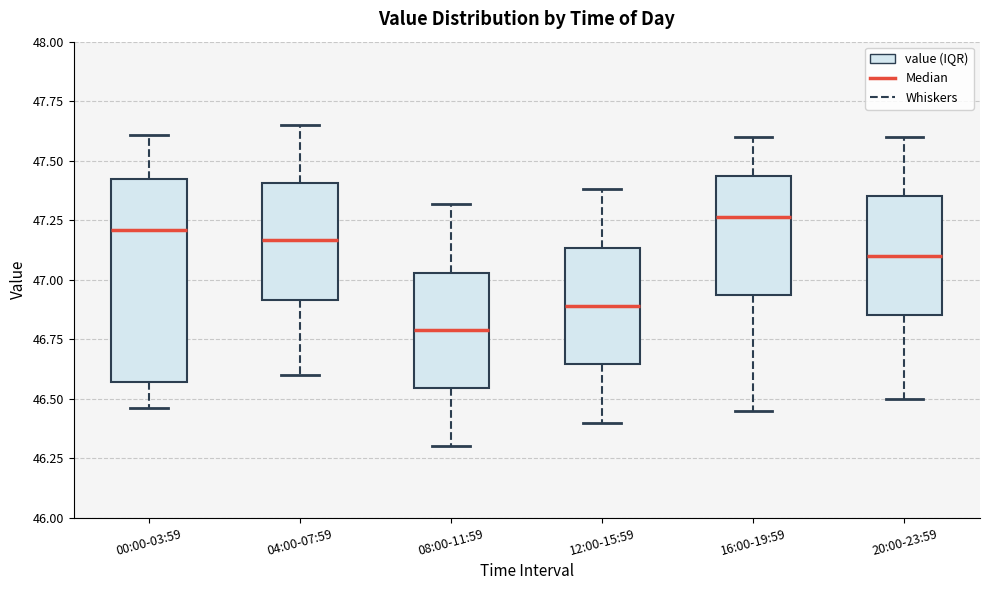

Reading left to right, read every box against the y-axis: the position of its median line, the range the box covers, and the ends of its whiskers. The values are not printed on the chart, so give them approximately, as read against the axis.

00:00-03:59: median 47.20, box 46.55 to 47.40, whiskers 46.45 to 47.60
04:00-07:59: median 47.15, box 46.90 to 47.40, whiskers 46.60 to 47.65
08:00-11:59: median 46.80, box 46.55 to 47.05, whiskers 46.30 to 47.30
12:00-15:59: median 46.90, box 46.65 to 47.15, whiskers 46.40 to 47.40
16:00-19:59: median 47.25, box 46.95 to 47.45, whiskers 46.45 to 47.60
20:00-23:59: median 47.10, box 46.85 to 47.35, whiskers 46.50 to 47.60